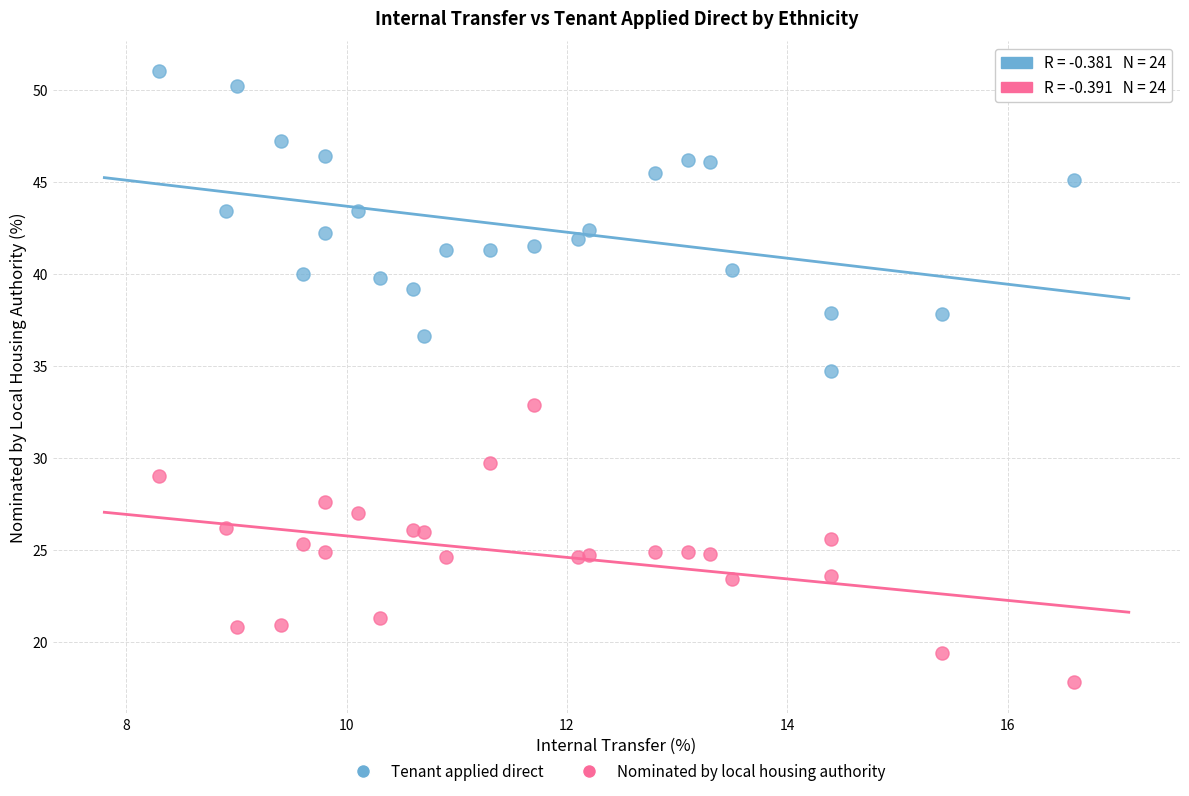

What is the X range (max minus min) for the scatter plot?

8.3